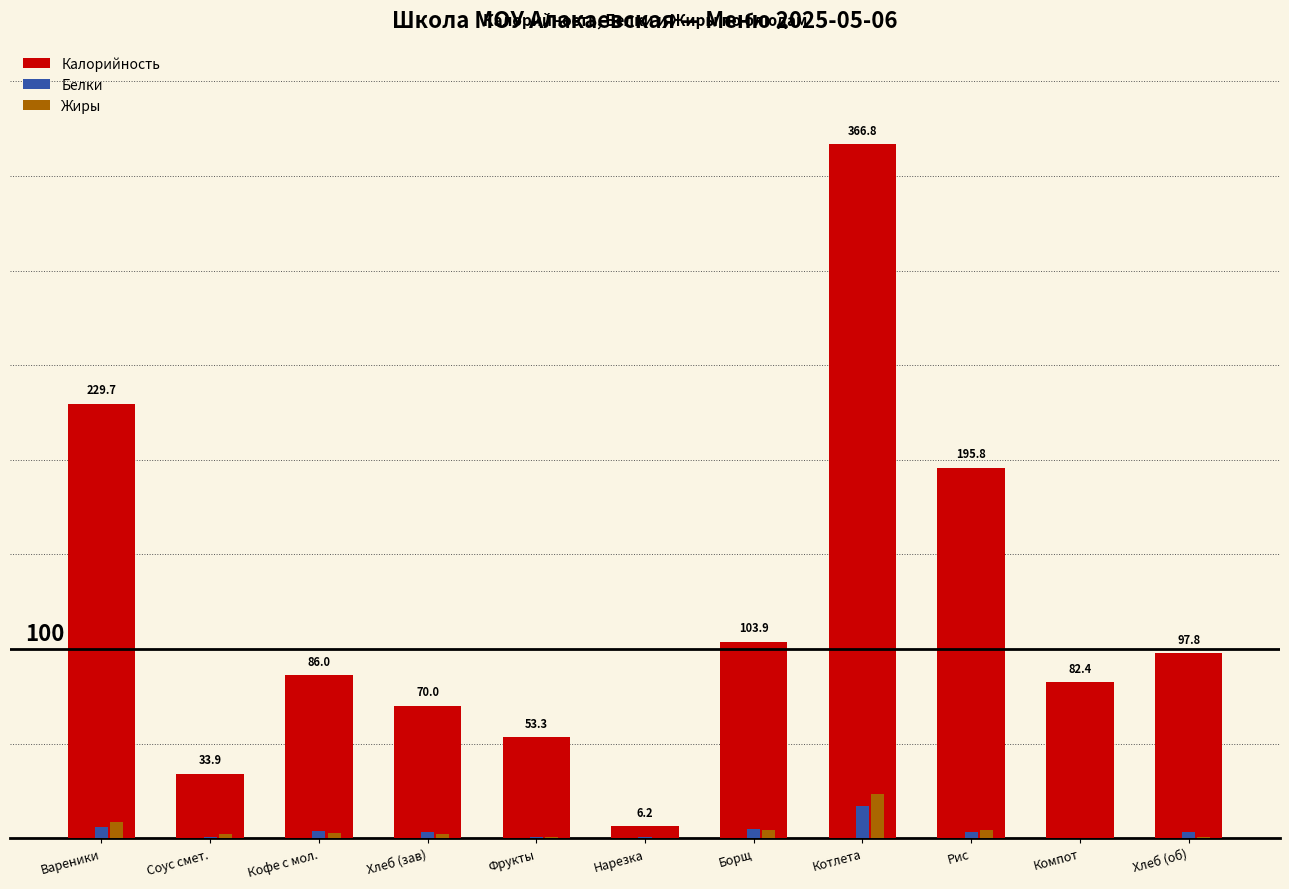

At which label is Белки closest to 8?

Вареники